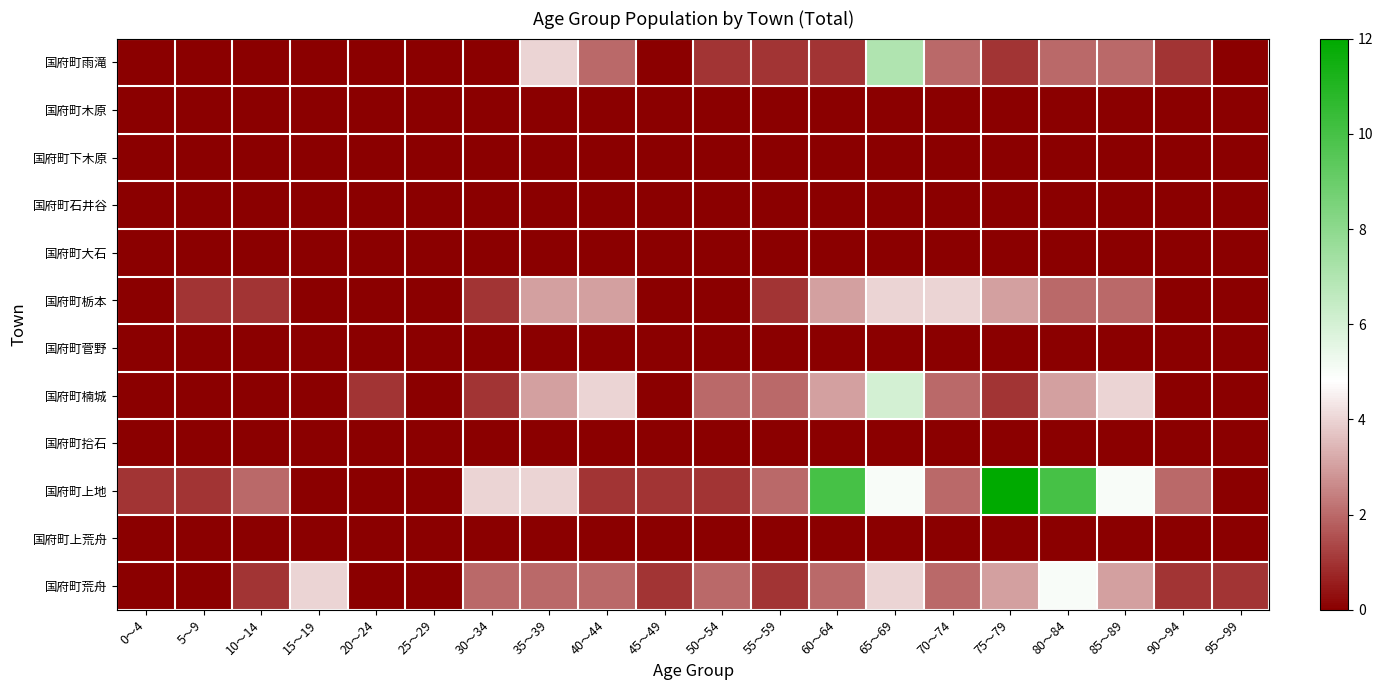

At which category is the sum across all series the highest?

65～69